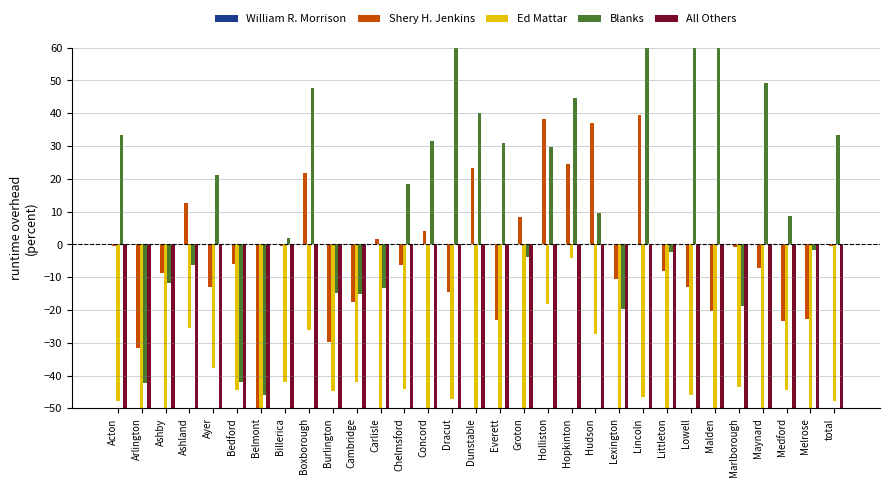

Count the number of categories in the chart.

31